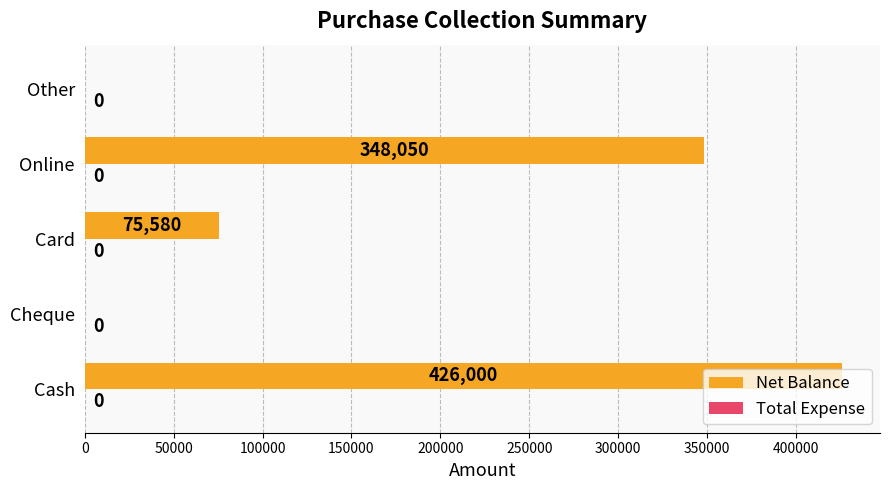

The chart shows a value of 348050 at Online. True or false?

True